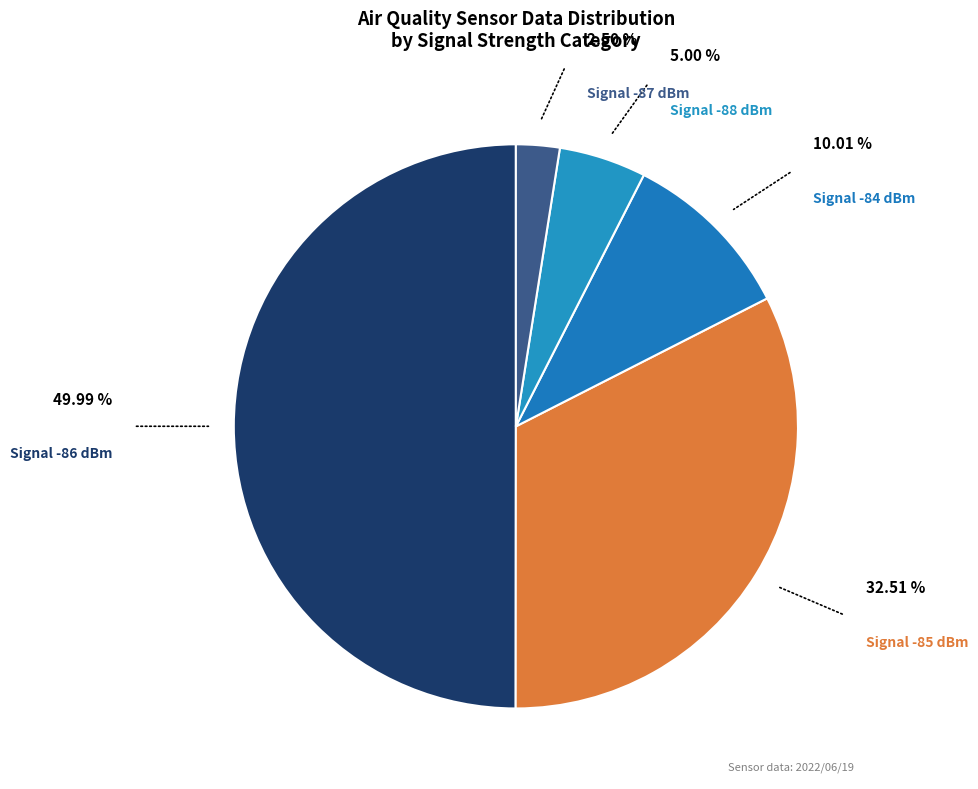

How many segments does this pie chart have?

5